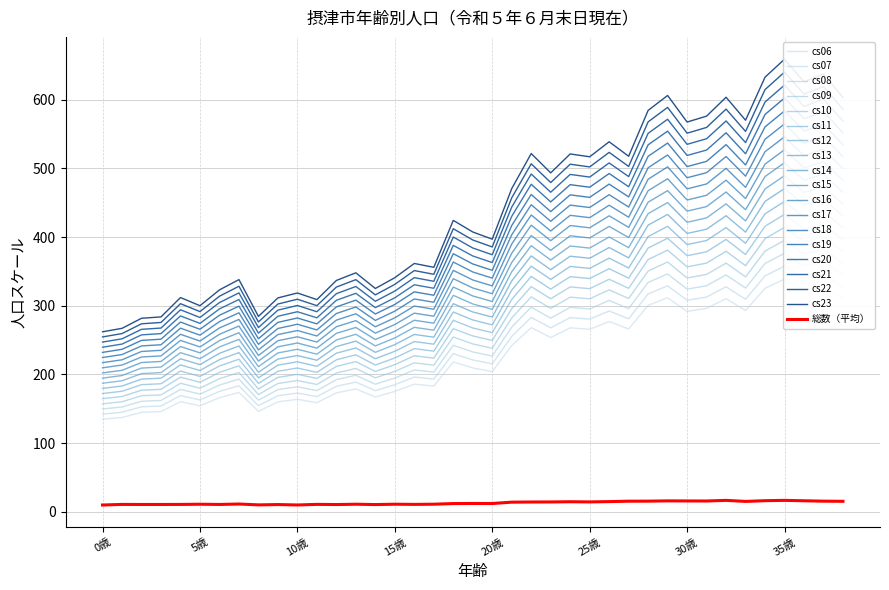

What is the highest value of the 総数（平均） series?

16.8